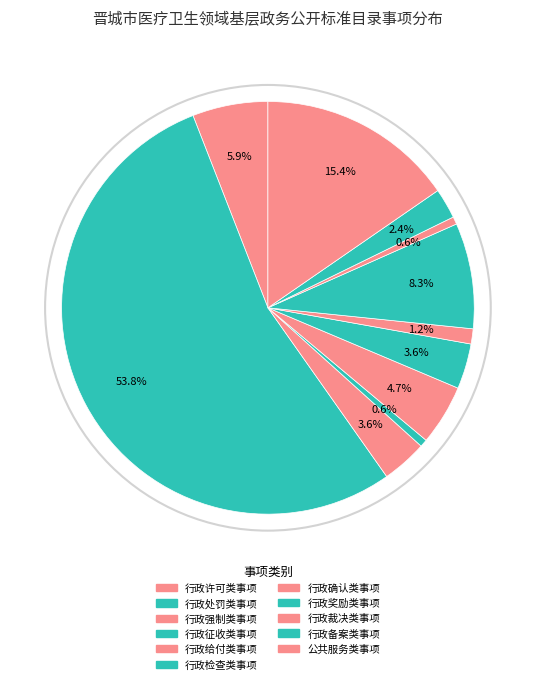

Is 行政确认类事项 the majority of the pie?

No